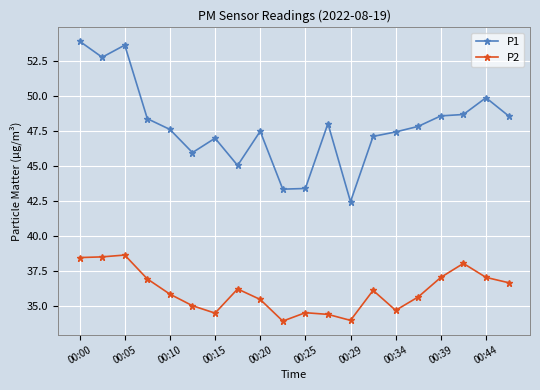

What is the value of the P2 point at the 2nd from the left?

38.5